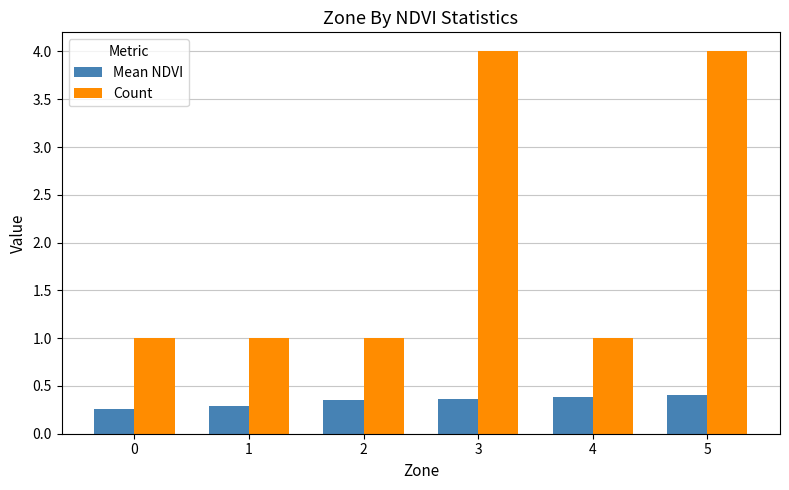

Count the Mean NDVI values in the range 0 to 1.

6